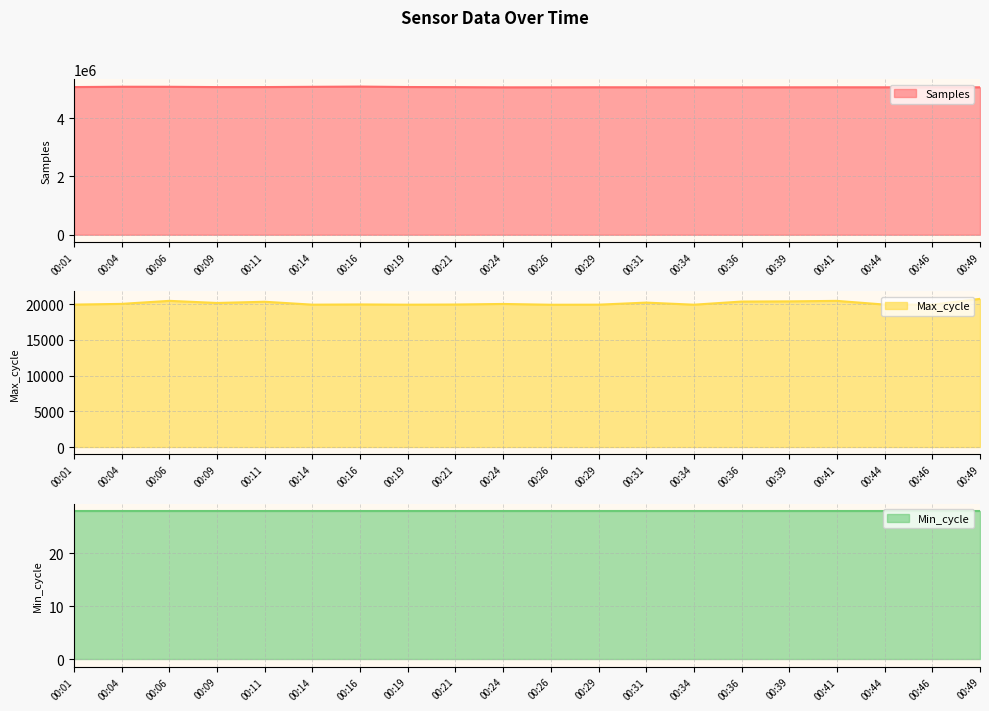

True or false: Max_cycle has a value of 33292 at 00:44.

False